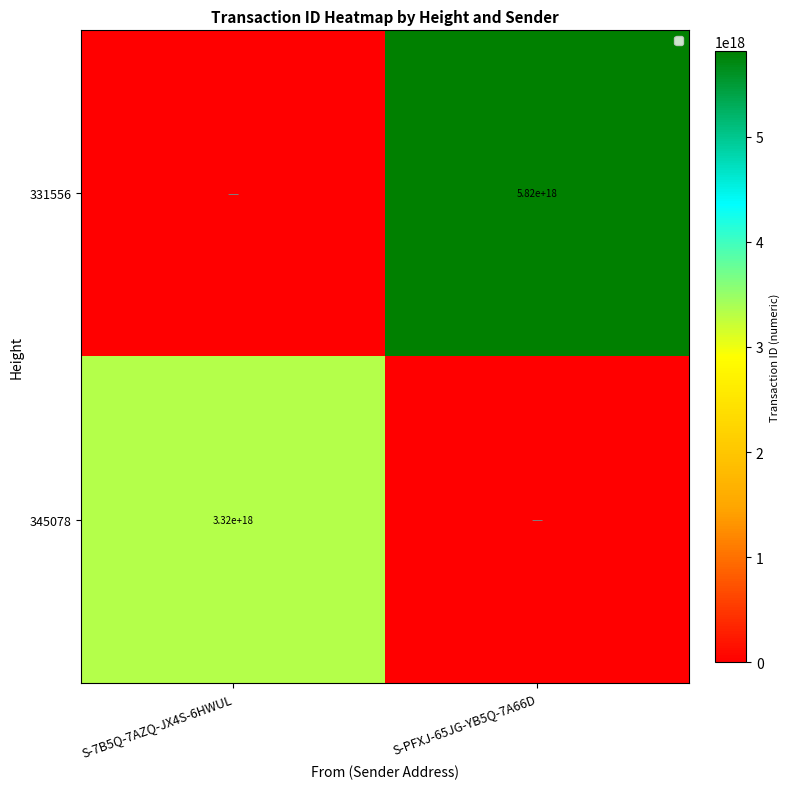

Is the value of 331556 at S-PFXJ-65JG-YB5Q-7A66D greater than the value of 345078 at S-7B5Q-7AZQ-JX4S-6HWUL?

Yes